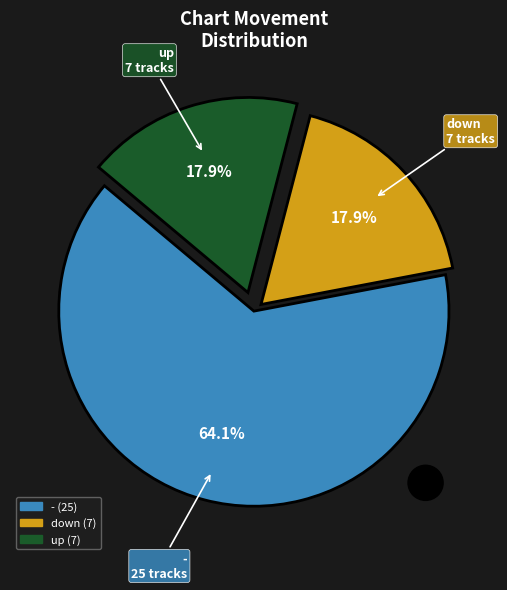

To the nearest percent, what portion does - represent?

64%